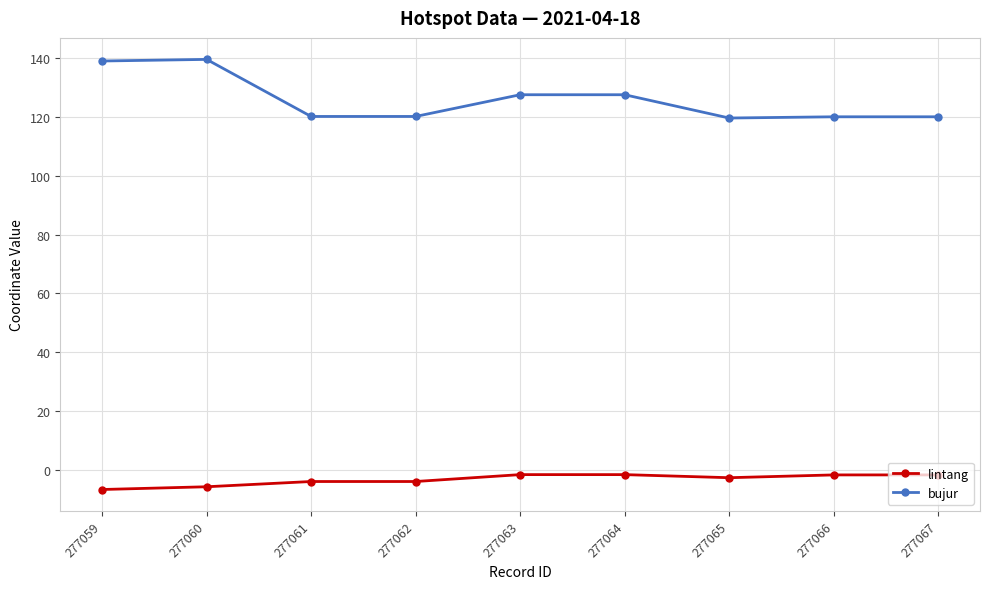

True or false: bujur and lintang cross at least once.

False